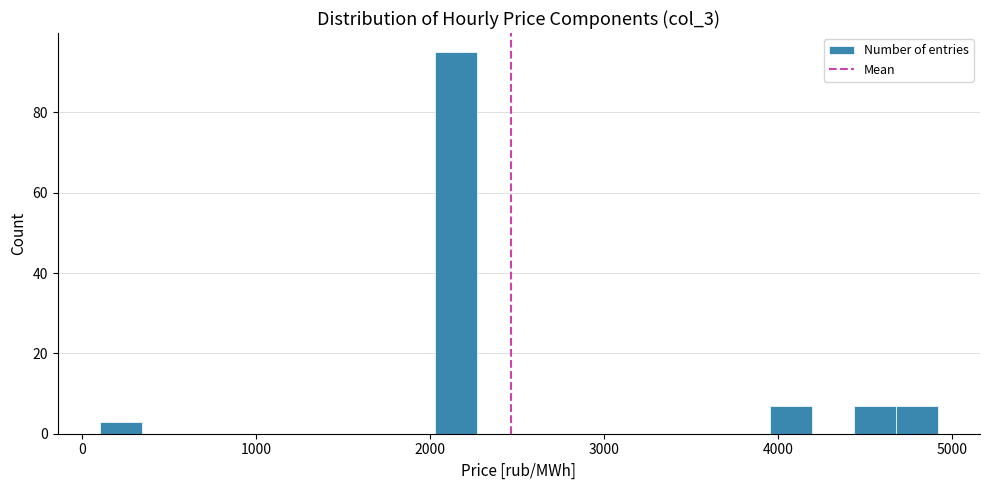

Around what value on the x-axis is the tallest bar? Give the approximate position of its centre, as read against the axis.

2100